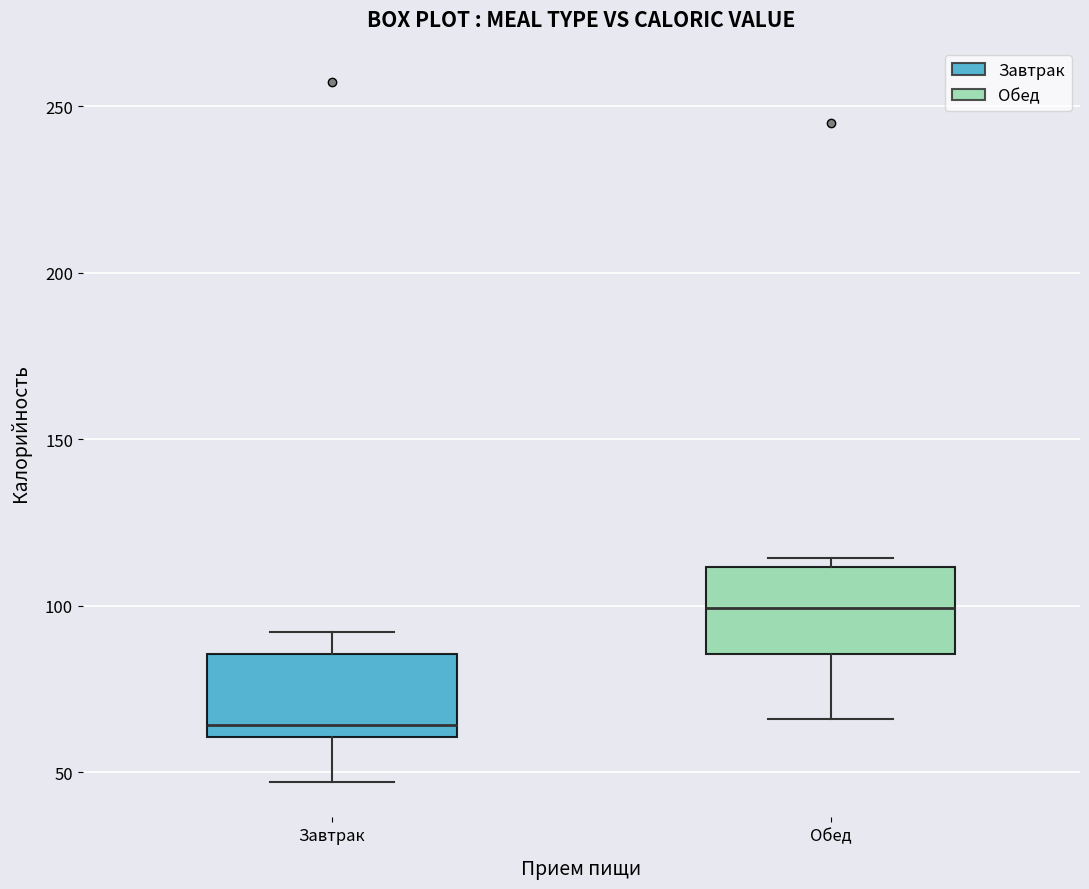

Reading left to right, transcribe this box plot: for each box, give where its median line is, the range the box spans, and where its two whiskers end, as read against the y-axis. The values are not printed on the chart, so give them approximately, as read against the axis.

Завтрак: median 65, box 60 to 85, whiskers 45 to 90
Обед: median 100, box 85 to 110, whiskers 65 to 115